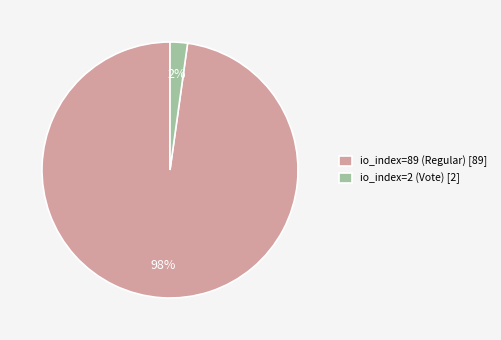

The io_index=2 (Vote) slice represents 9% of the pie. True or false?

False